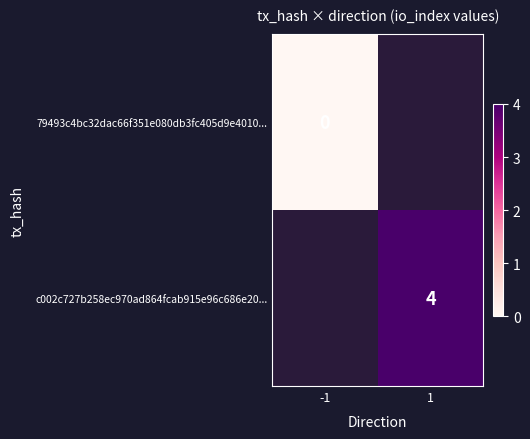

What is the maximum value shown in the chart?

4.0